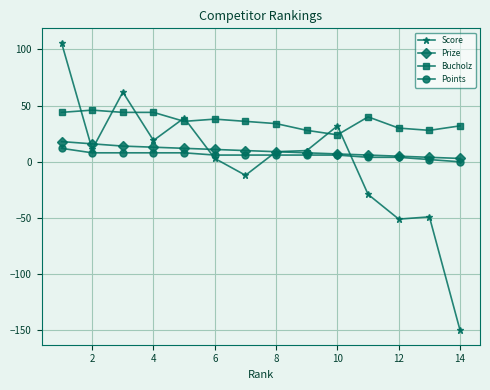

How many times do Points and Score cross each other?

3